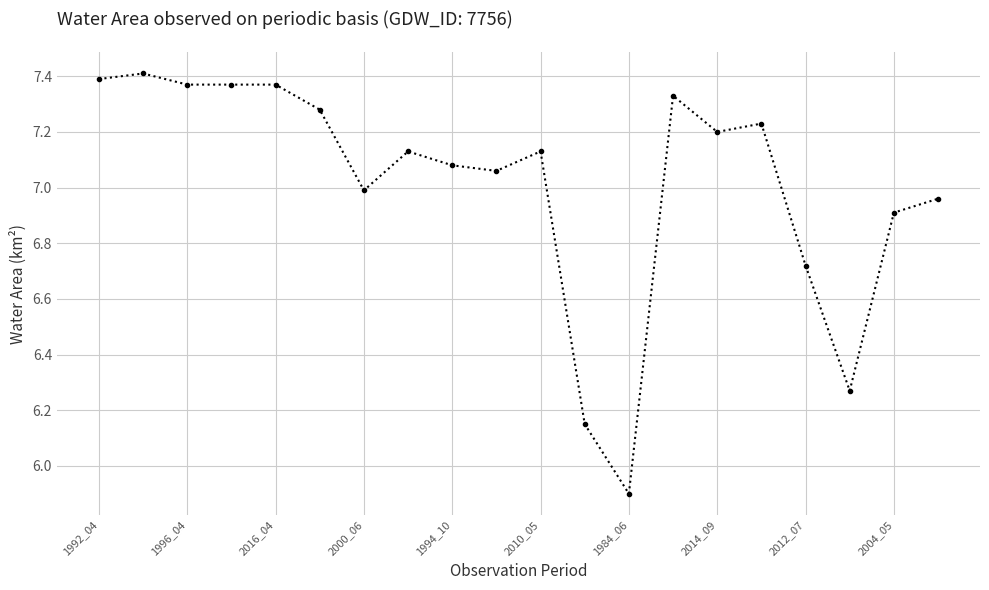

How many values are below 7?

7